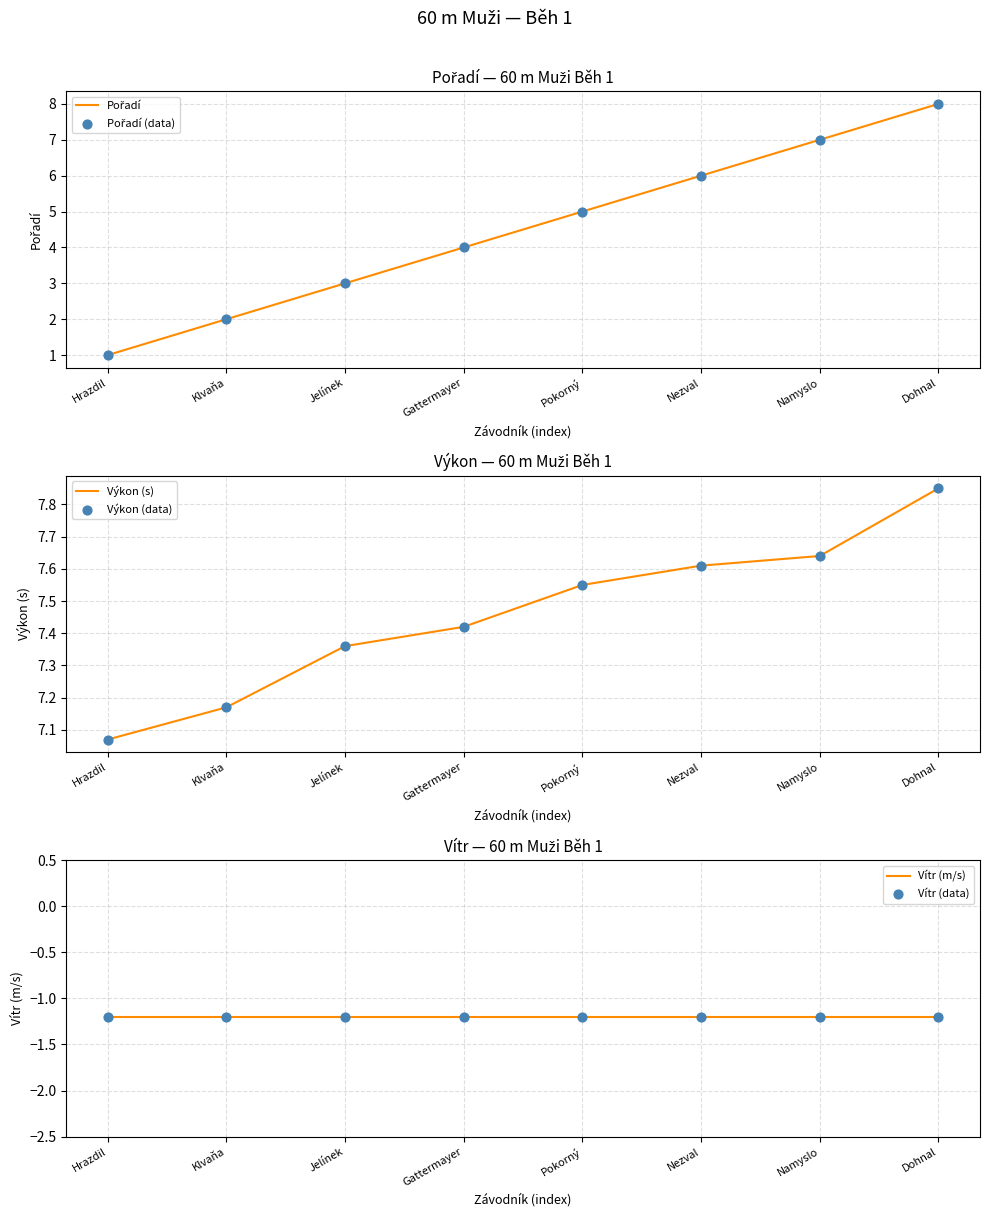

Which series has the largest total across all categories?

Výkon (s)